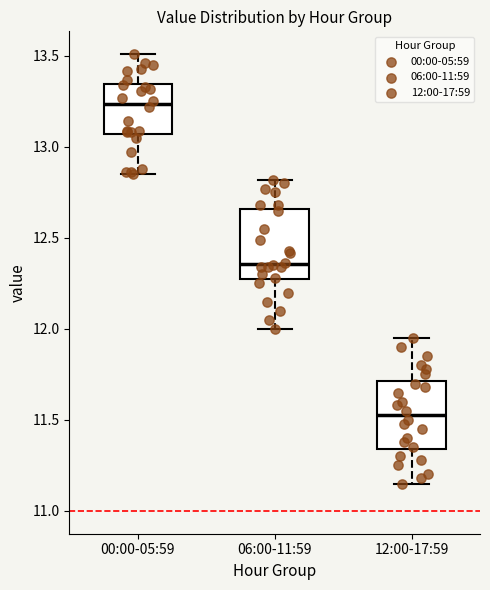

Where does the lower whisker of the box for 12:00-17:59 end on the y-axis? The values are not printed on the chart, so give them approximately, as read against the axis.

11.15